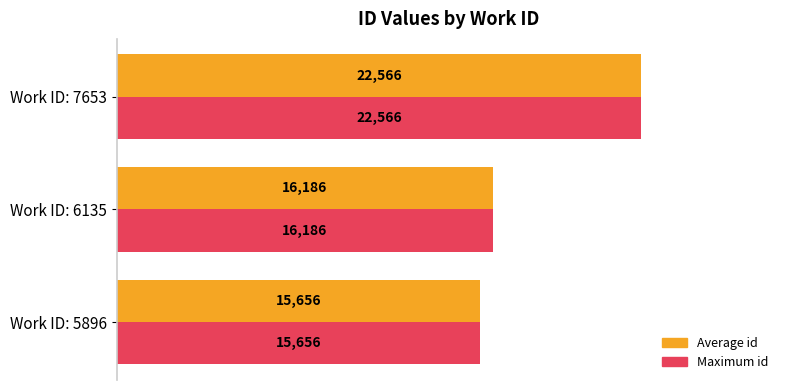

What are all the series names shown in the legend?

Average id, Maximum id